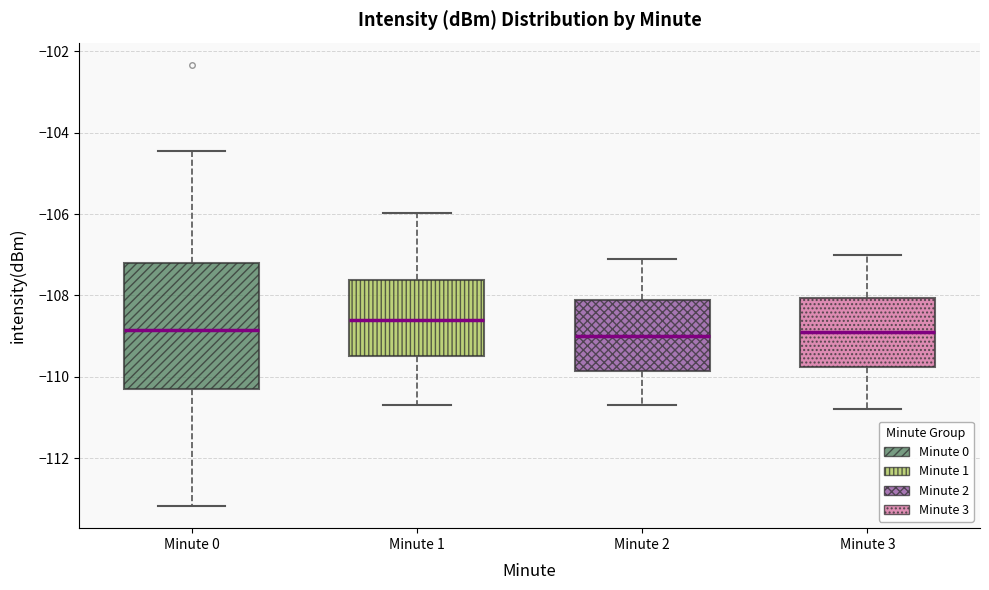

Where does the lower whisker of the box for Minute 0 end on the y-axis? The values are not printed on the chart, so give them approximately, as read against the axis.

-113.2